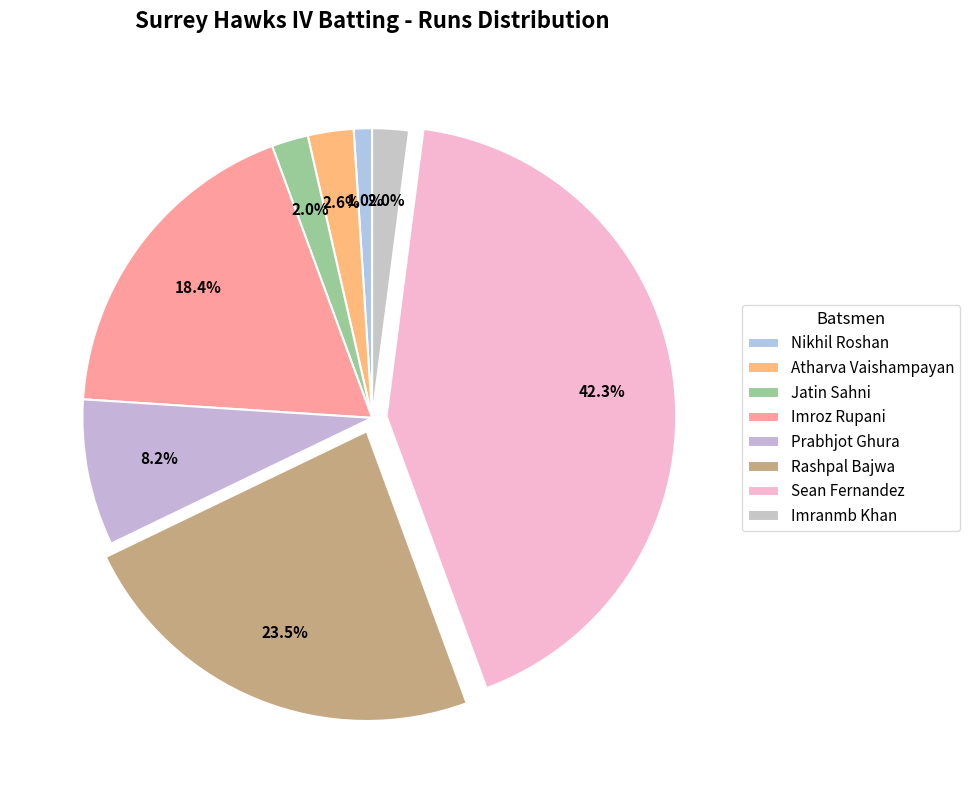

What is the ratio of the value at Sean Fernandez to the value at Atharva Vaishampayan?

16.6